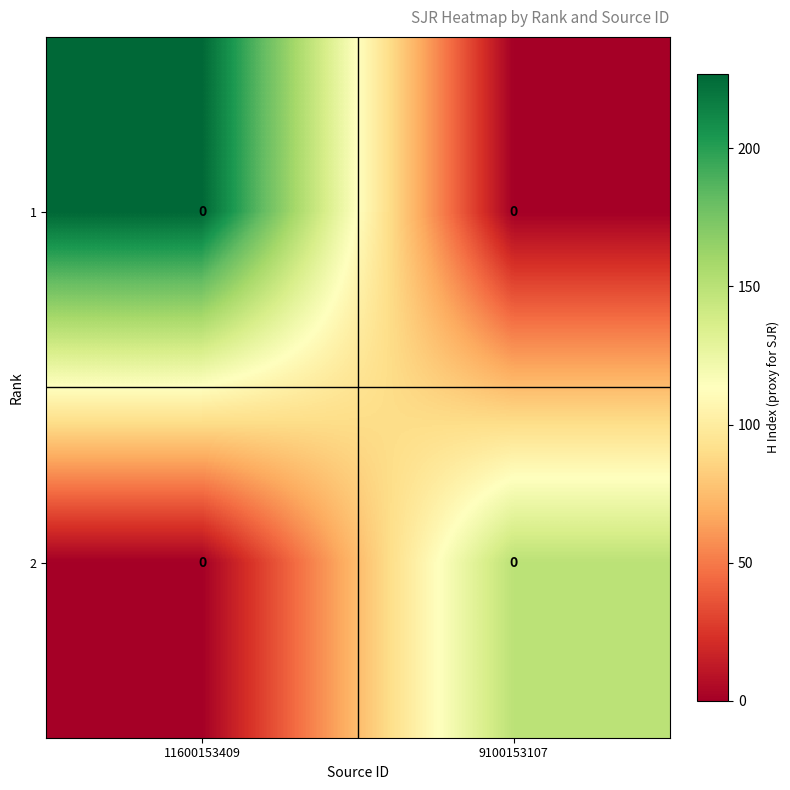

List the series in order of their peak value, lowest first.

2, 1